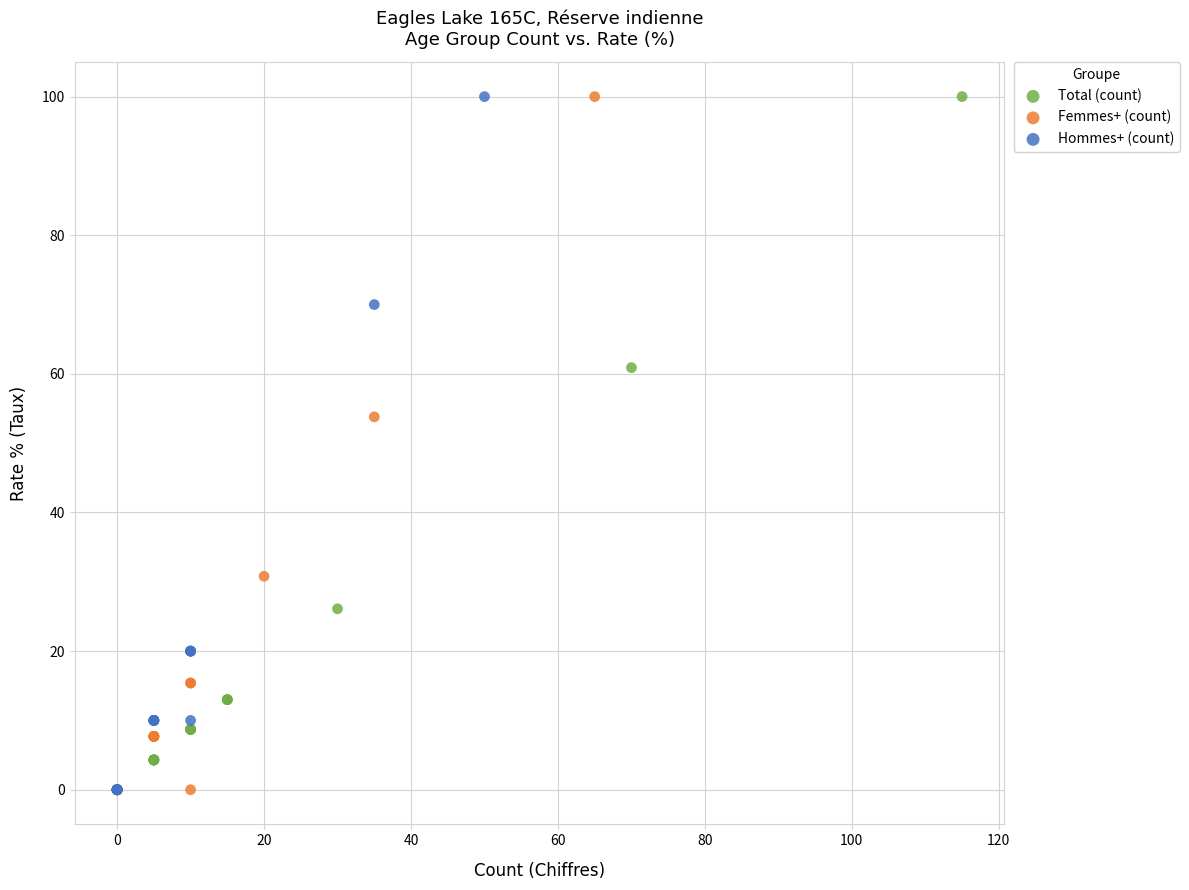

What are all the series names shown in the legend?

Total (count), Femmes+ (count), Hommes+ (count)